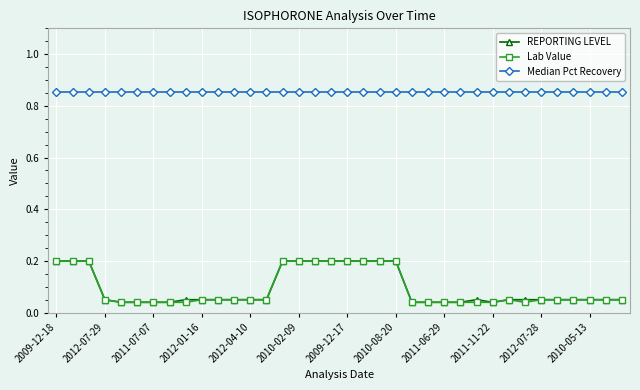

Which series has the largest total across all categories?

Median Pct Recovery